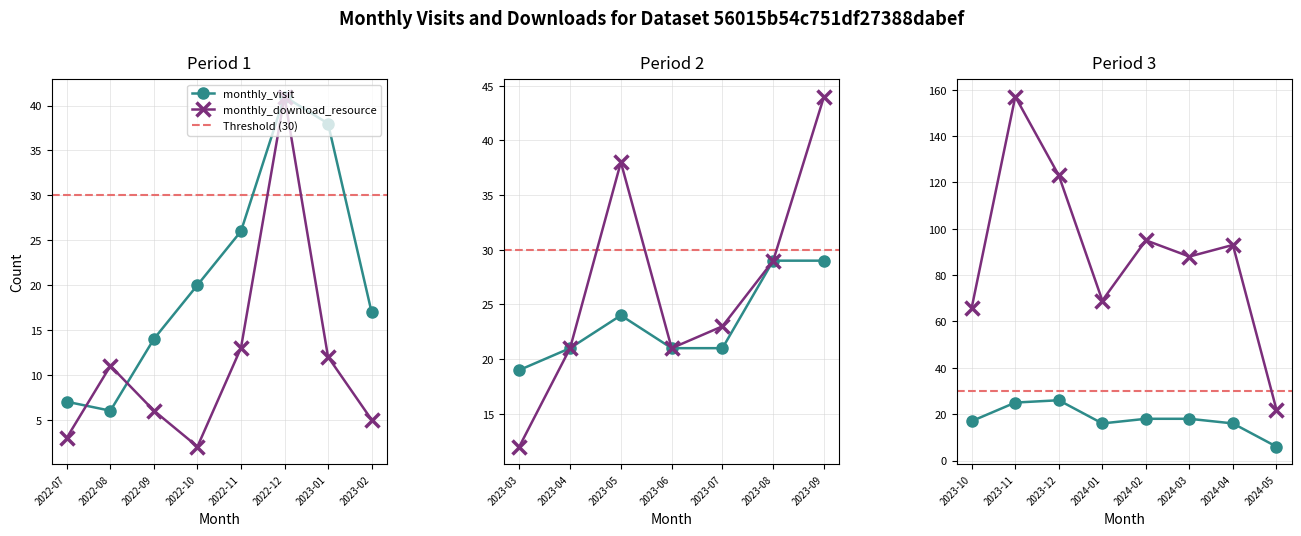

At how many categories does at least one series exceed 134?

1